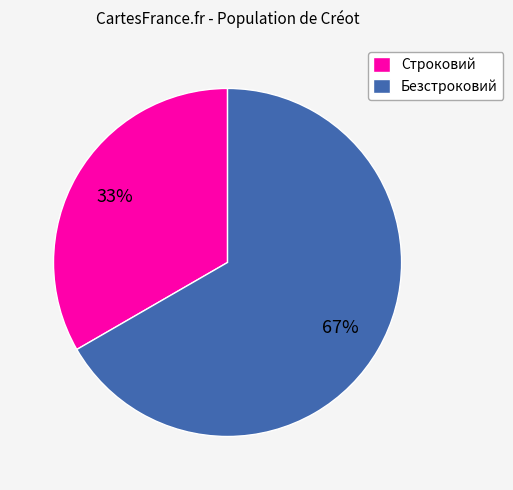

How many slices are in this pie chart?

2